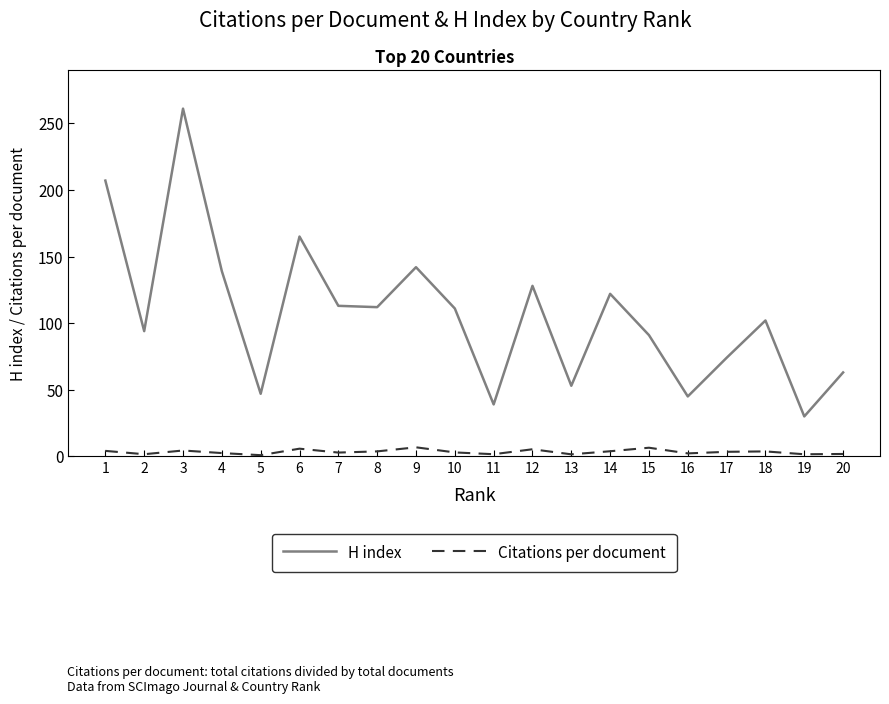

True or false: H index and Citations per document cross at least once.

False